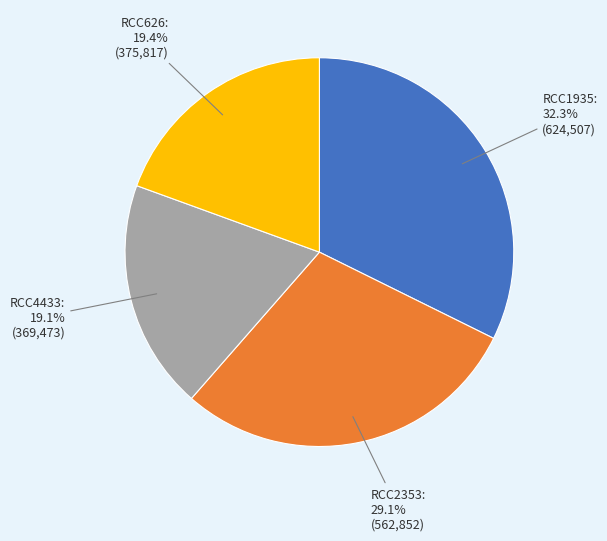

Is there a majority slice in this chart?

No